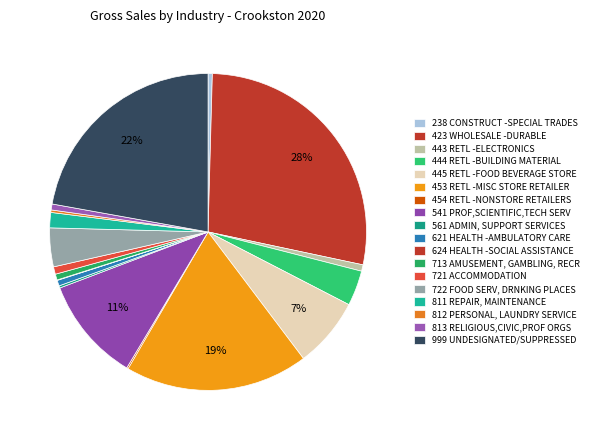

What is the largest slice in the pie chart?

423 WHOLESALE -DURABLE